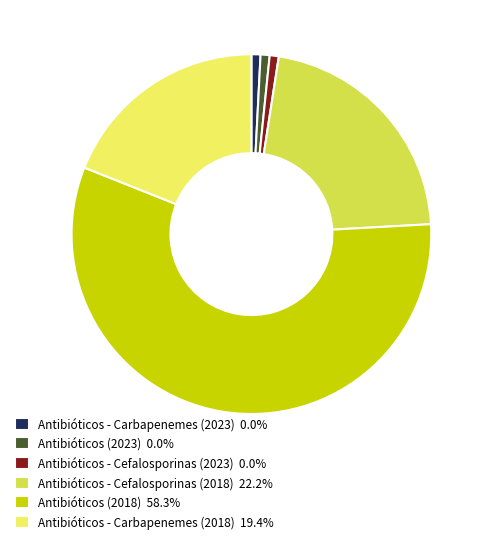

Is Antibióticos - Carbapenemes (2023) the majority of the pie?

No